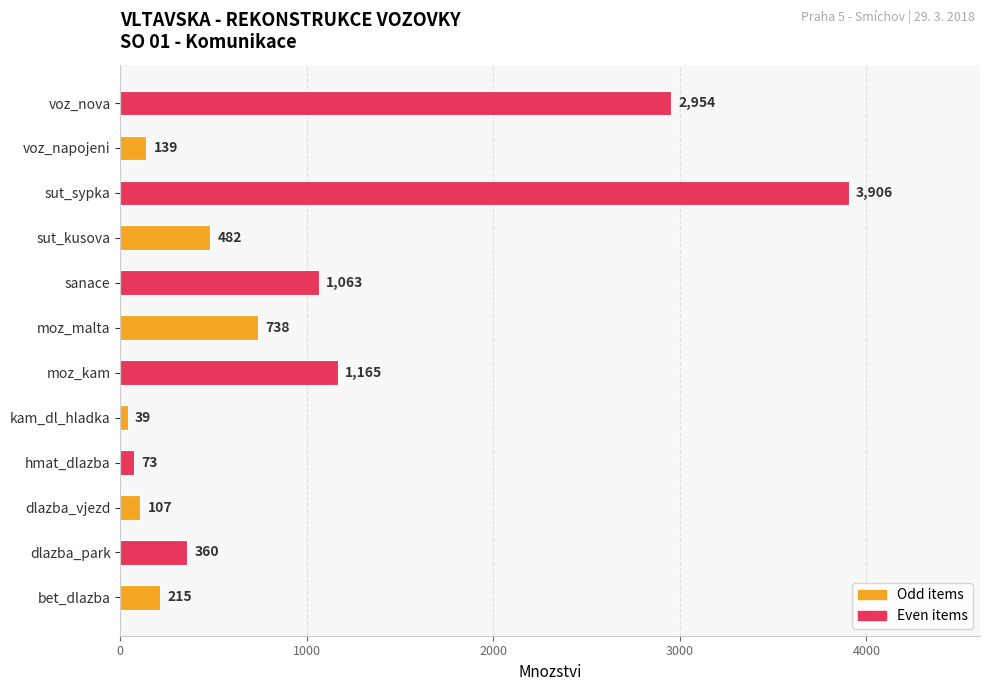

Between sut_kusova and sanace, which is larger?

sanace